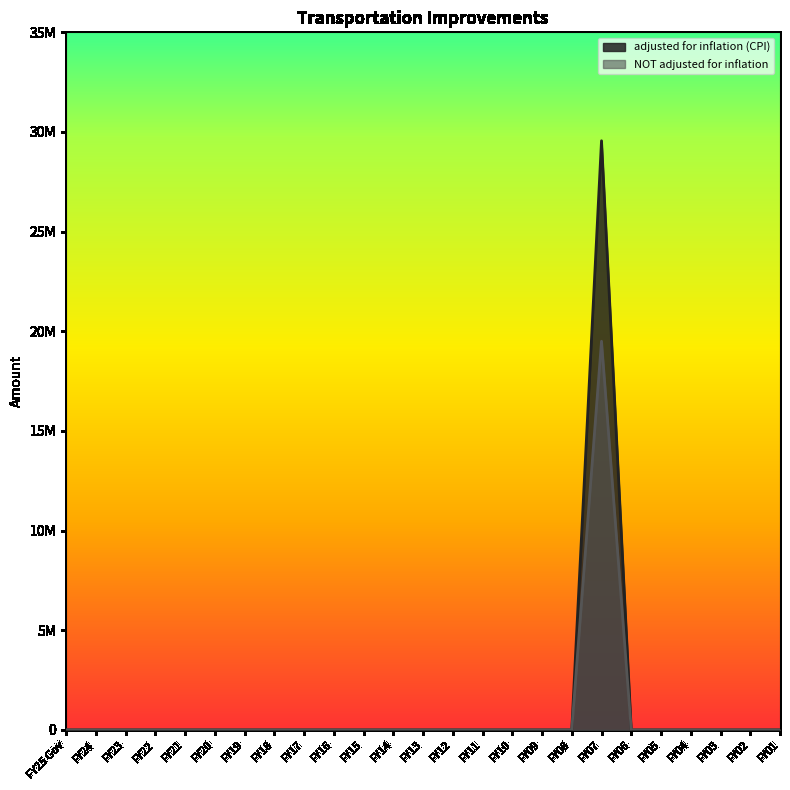

Reading right to left, list all the values displayed in this chart.

adjusted for inflation (CPI): 0	0	0	0	0	0	29558829	0	0	0	0	0	0	0	0	0	0	0	0	0	0	0	0	0	0
NOT adjusted for inflation: 0	0	0	0	0	0	19500000	0	0	0	0	0	0	0	0	0	0	0	0	0	0	0	0	0	0